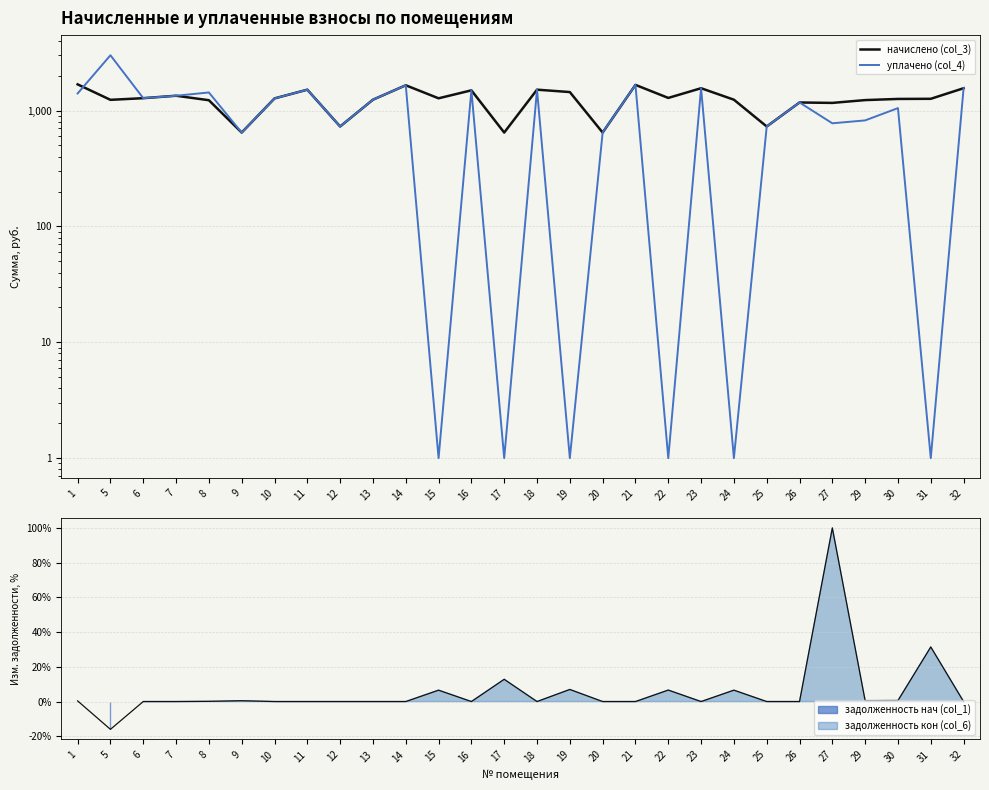

Is the value of начислено (col_3) at 24 greater than the value of уплачено (col_4) at 27?

Yes